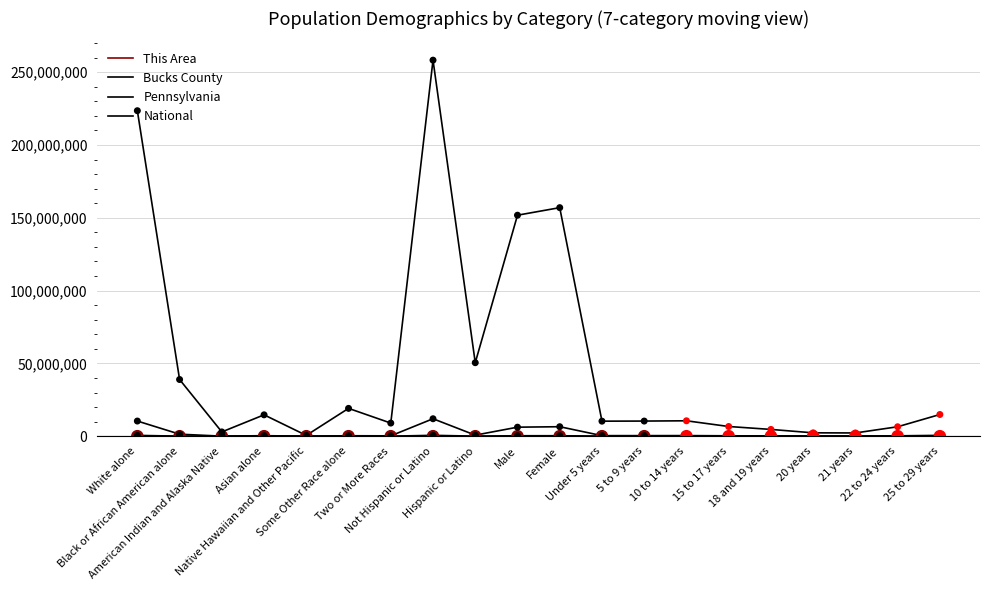

Does the chart have visible grid lines?

Yes